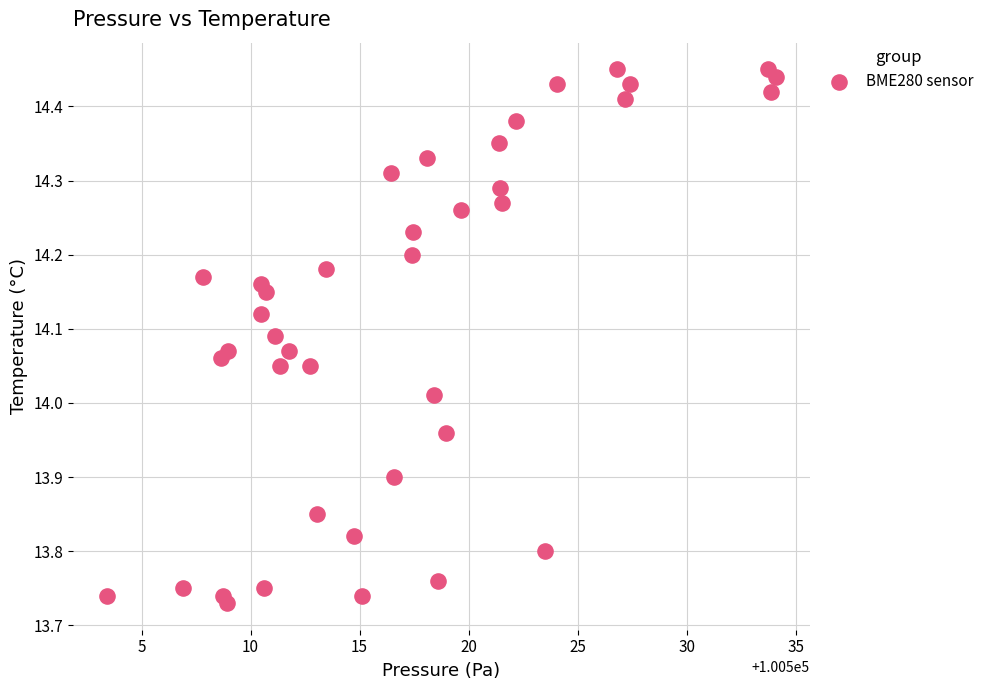

What is the range of Y values (max minus min)?

0.7